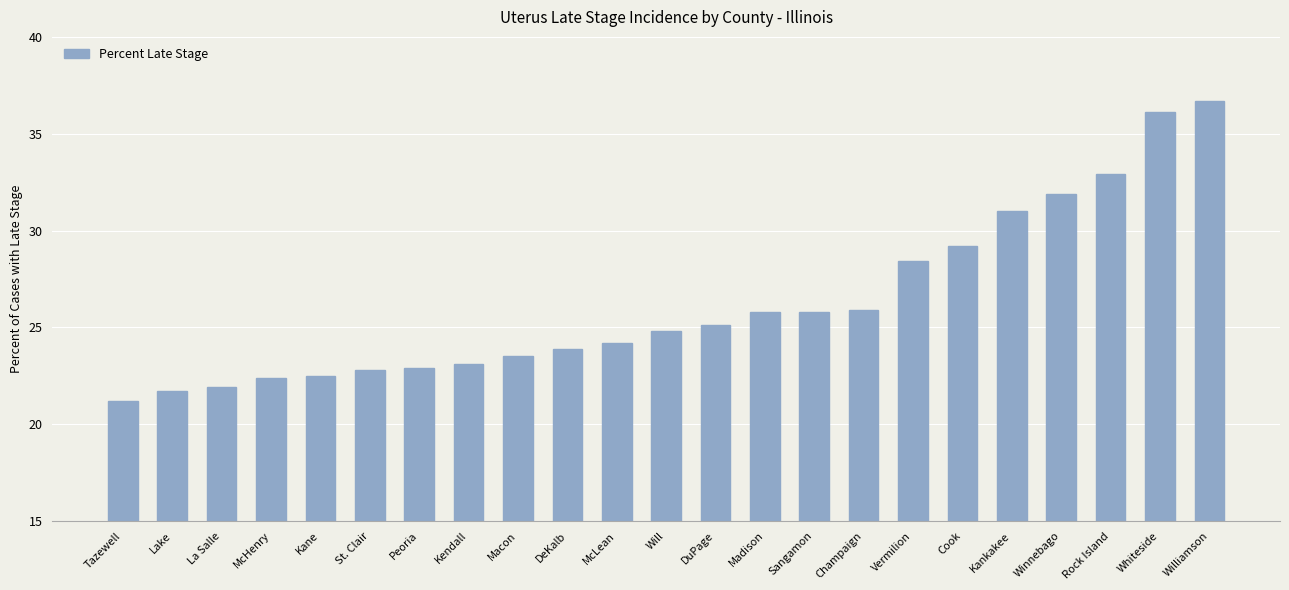

The chart shows a value of 32.9 at Rock Island. True or false?

True